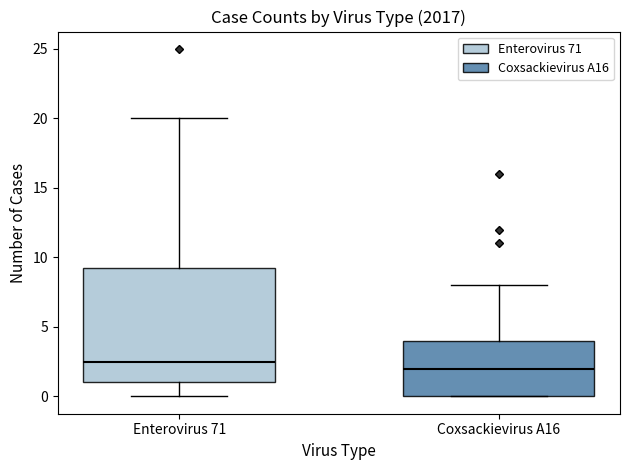

Comparing the boxes themselves (not the whiskers), which one is the tallest?

Enterovirus 71